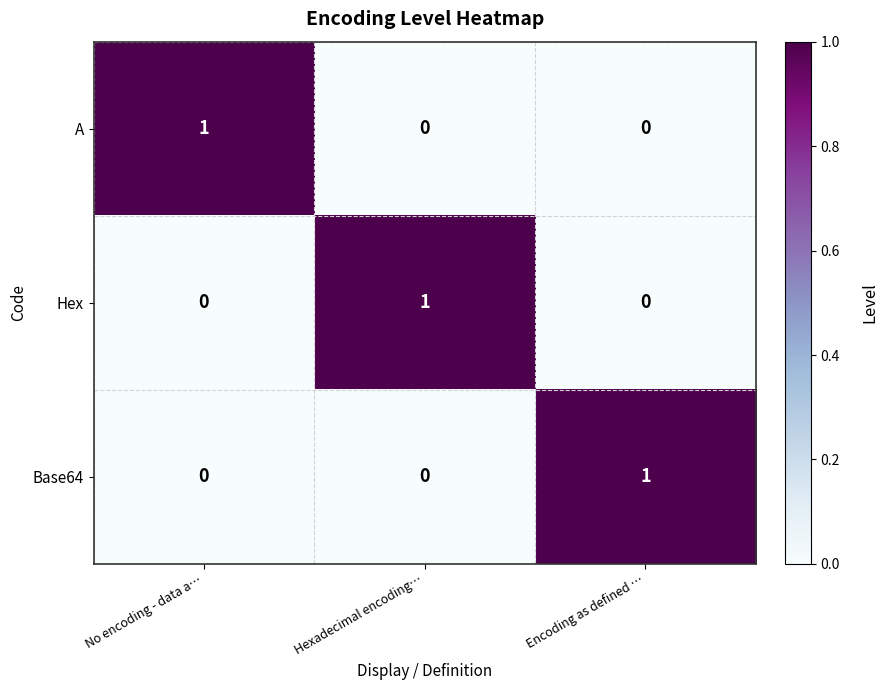

Is it true that Hex equals 0 at Encoding as defined …?

True